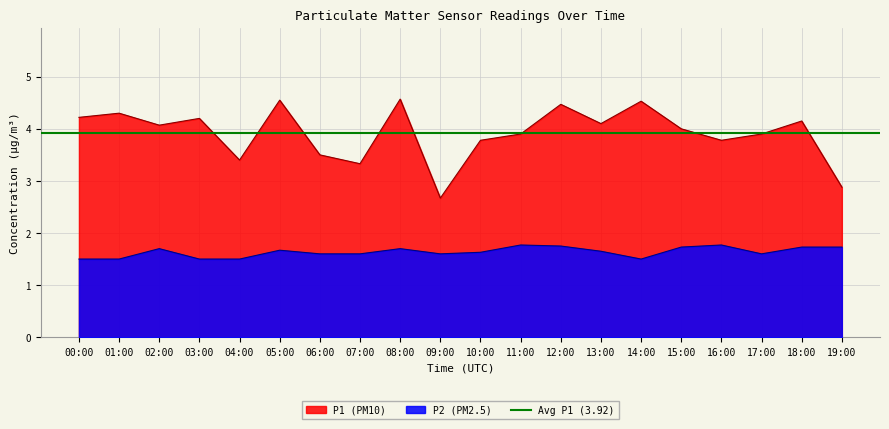

List the labels in order of P2 value, smallest first.

00:00, 01:00, 03:00, 04:00, 14:00, 06:00, 07:00, 09:00, 17:00, 10:00, 13:00, 05:00, 02:00, 08:00, 15:00, 18:00, 19:00, 12:00, 11:00, 16:00